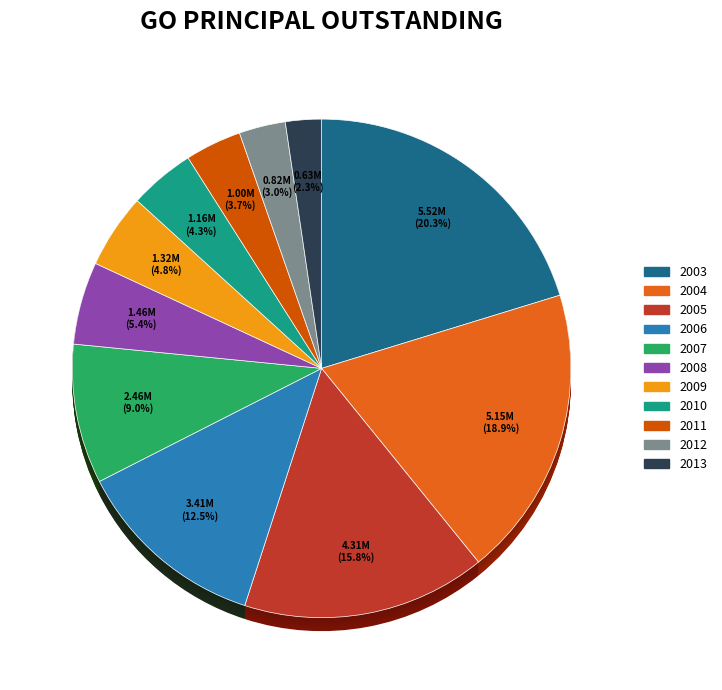

Rank the categories by value from highest to lowest.

2003, 2004, 2005, 2006, 2007, 2008, 2009, 2010, 2011, 2012, 2013